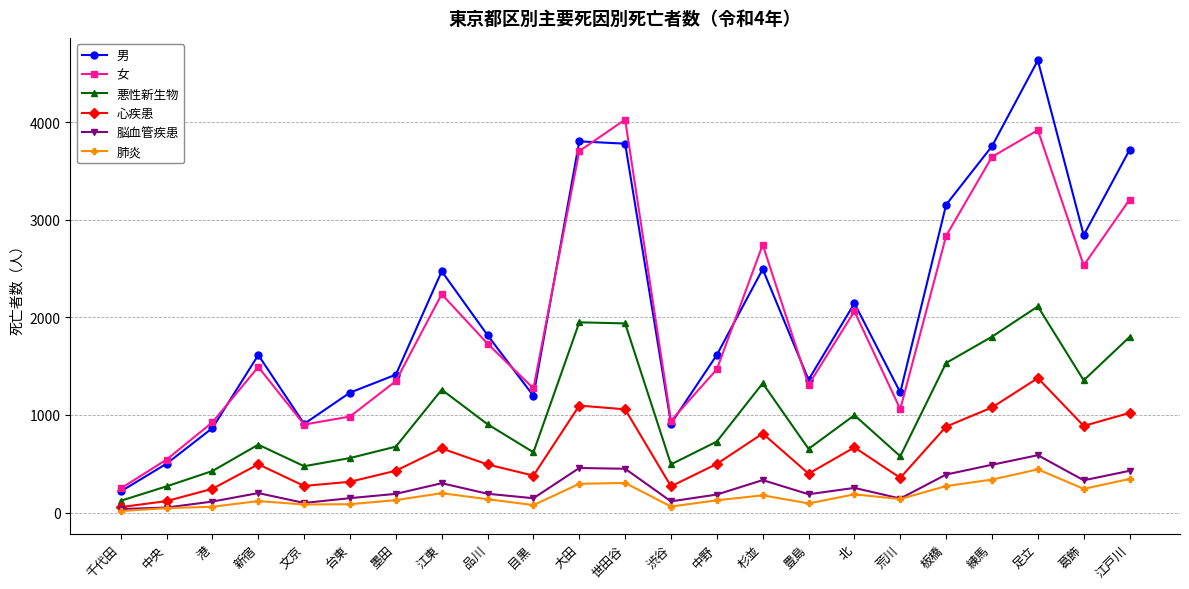

What position from the right is 世田谷?

12